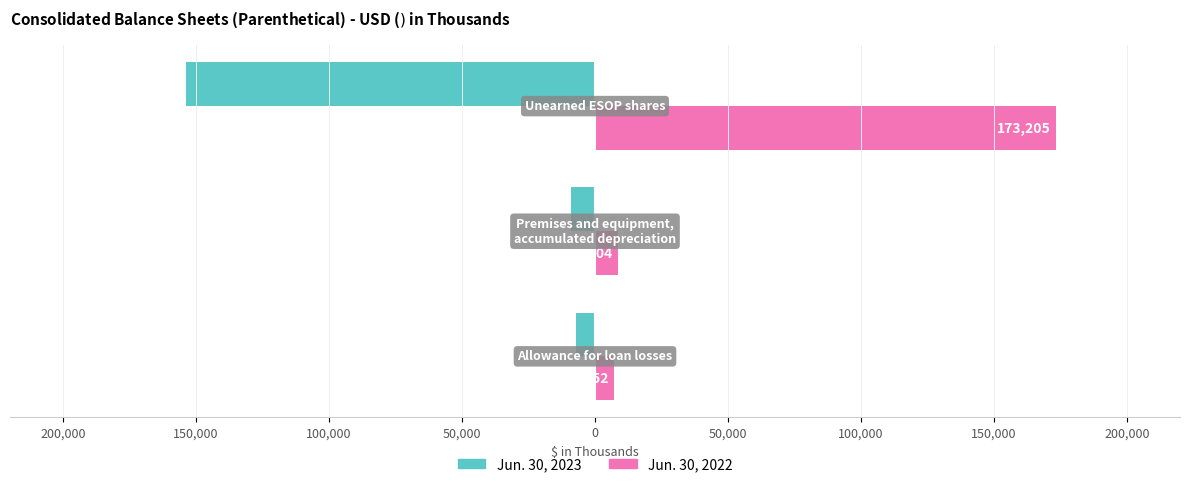

How many data points in Jun. 30, 2022 are less than 8704?

1